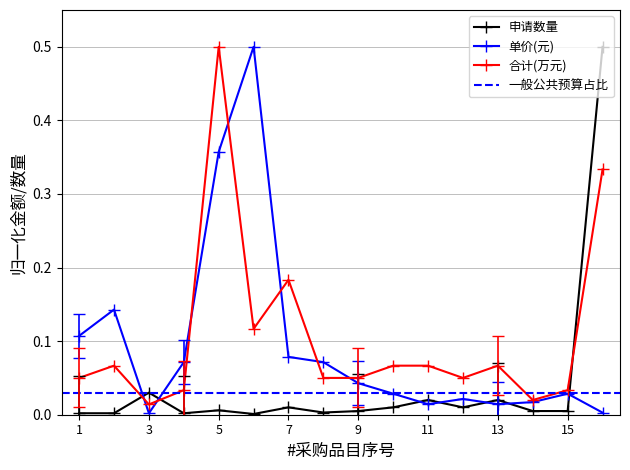

List the series in order of their overall mean, highest first.

合计(万元), 单价(元), 申请数量